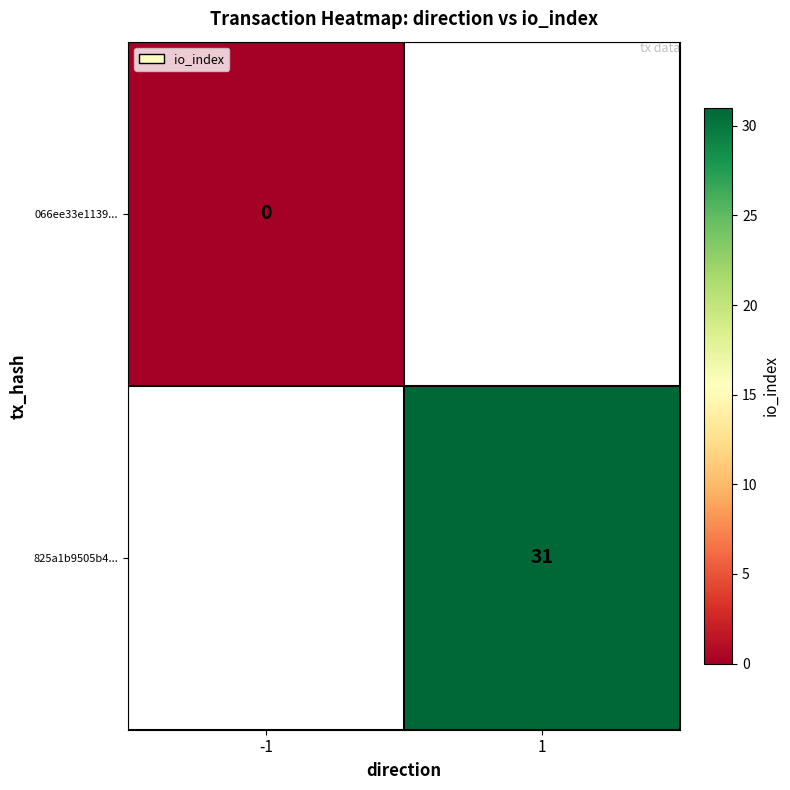

Is the value of 066ee33e1139... at -1 greater than the value of 825a1b9505b4... at 1?

No